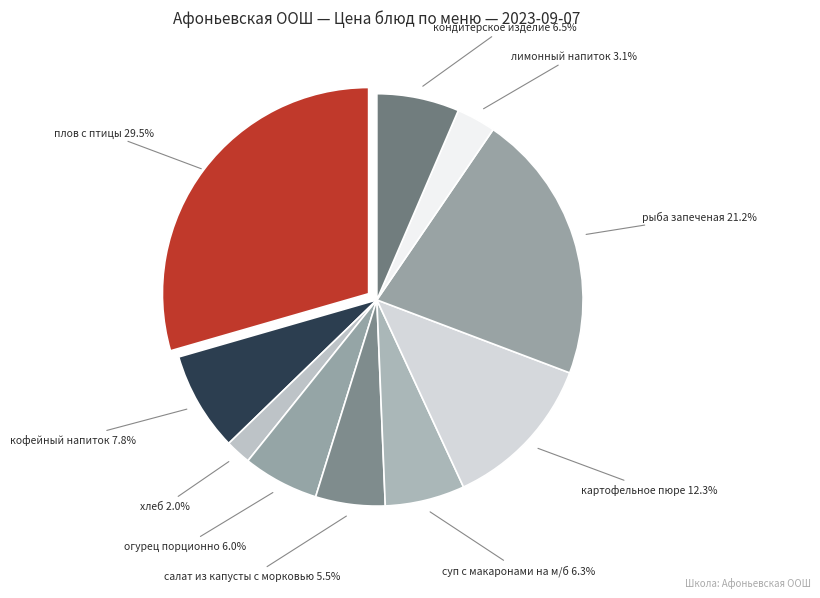

What portion of the pie excludes огурец порционно?

94.0%